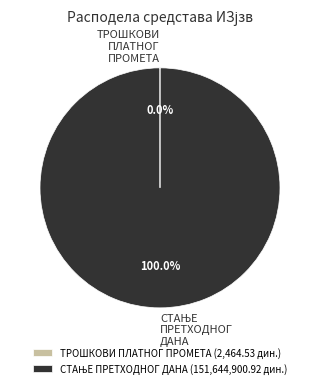

Is there a majority slice in this chart?

Yes